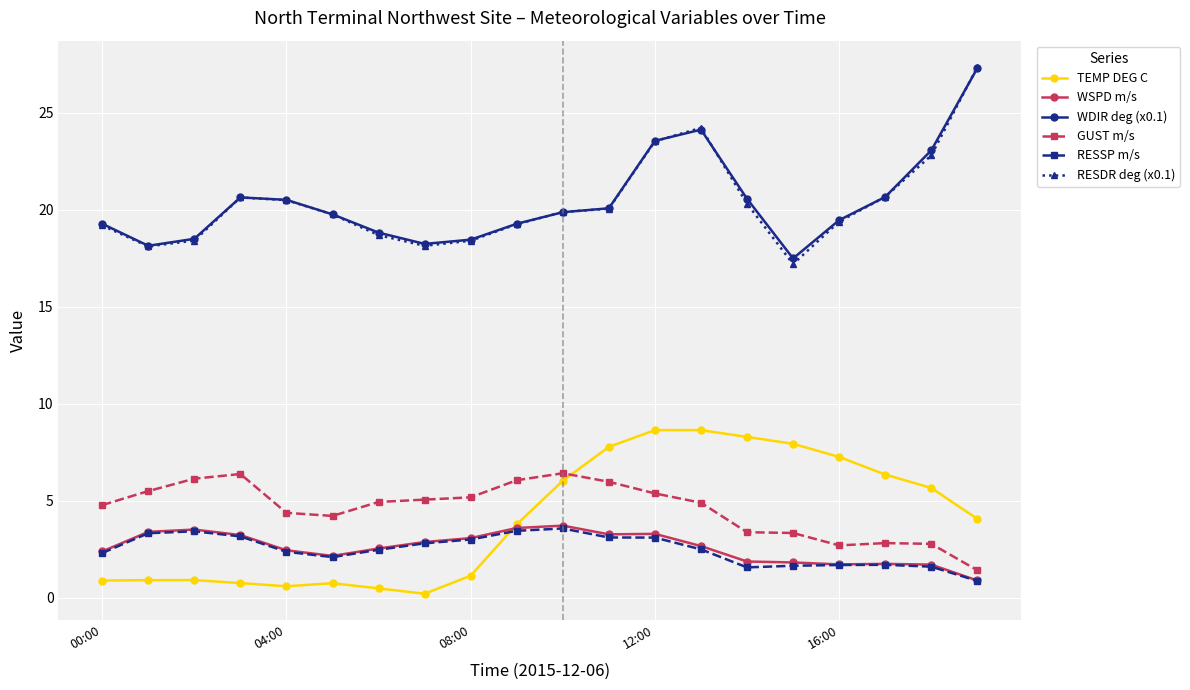

Does the chart display data point markers on the line(s)?

Yes